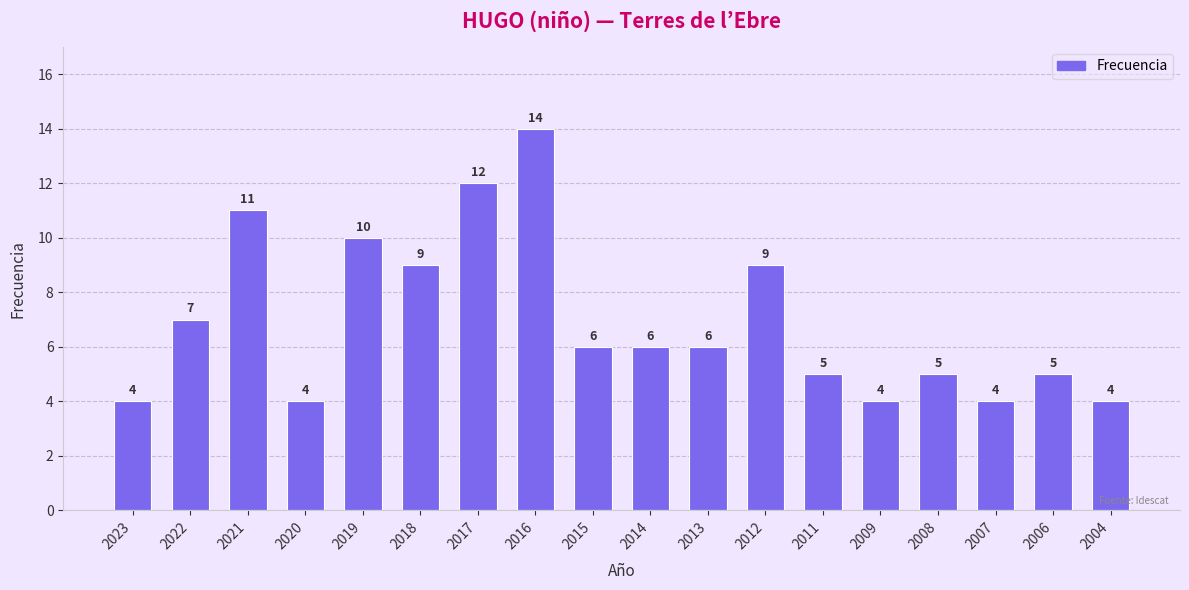

What is the sum of all values?

125